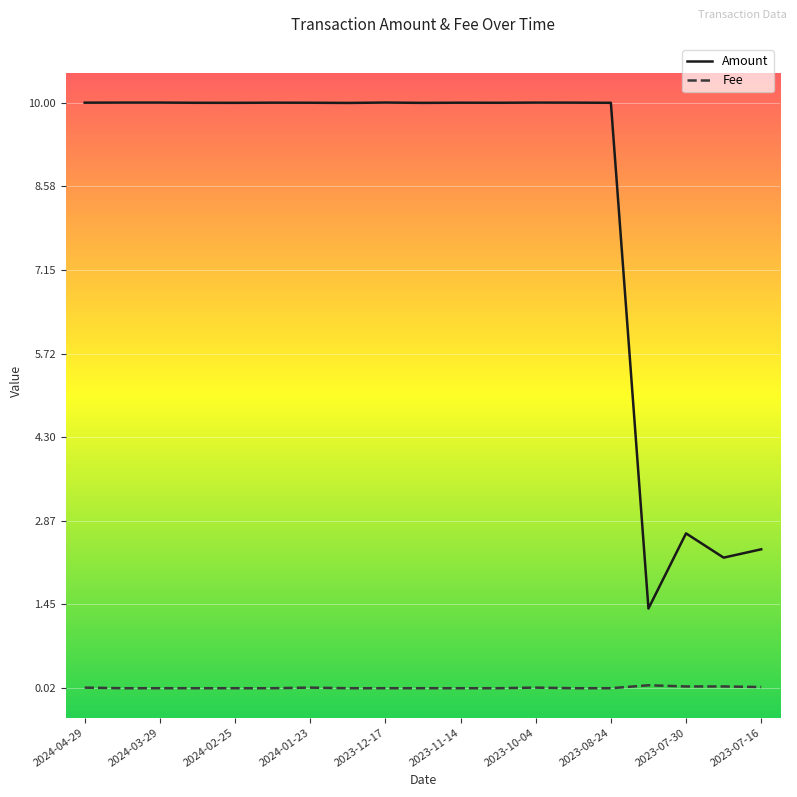

Which series has the largest total across all categories?

Amount